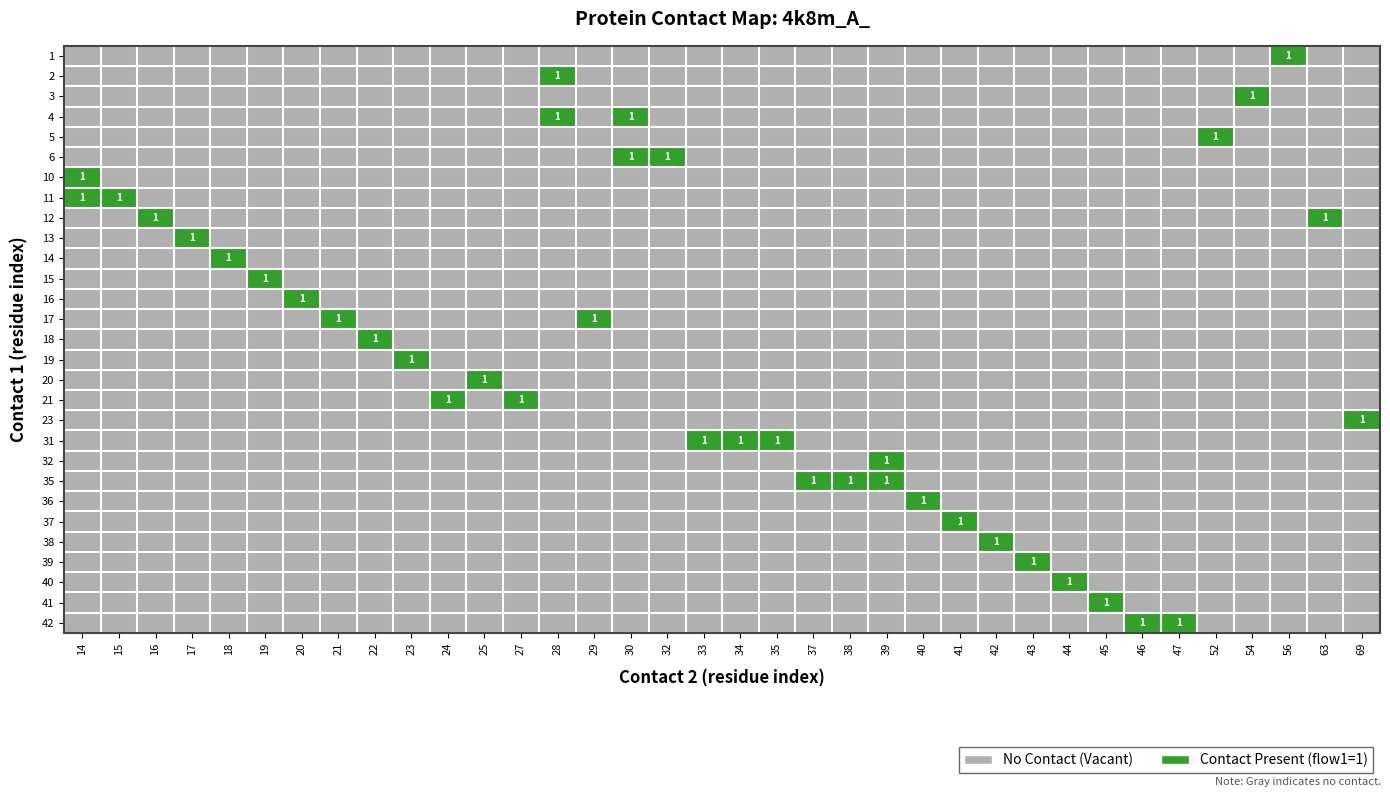

True or false: 4 has a value of 1 at 30.

True